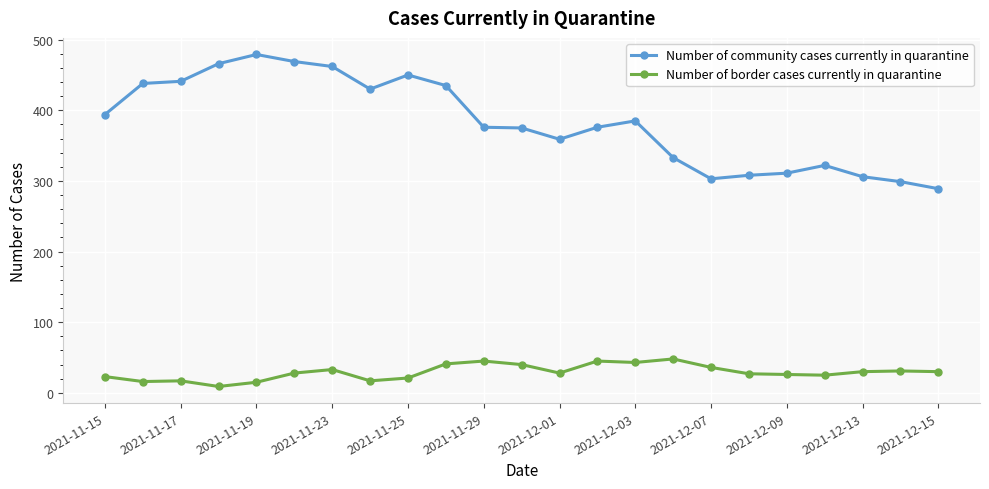

Count the number of data series in this chart.

2